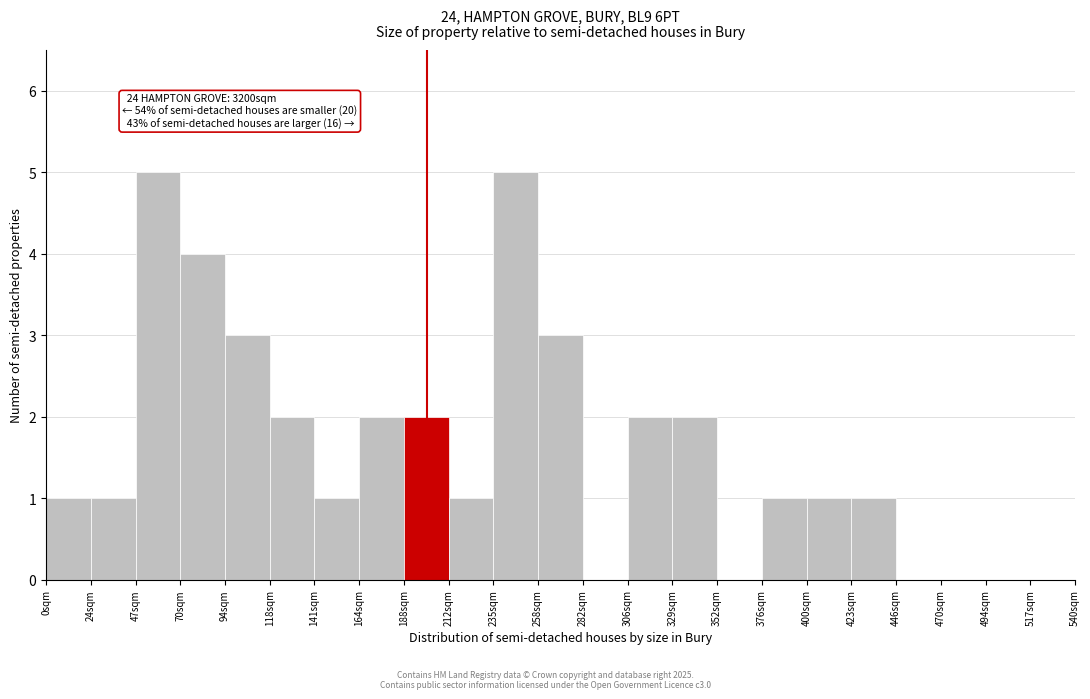

Reading left to right, transcribe all the data shown in this chart.

0sqm=1	24sqm=1	47sqm=5	70sqm=4	94sqm=3	118sqm=2	141sqm=1	164sqm=2	188sqm=2	212sqm=1	235sqm=5	258sqm=3	282sqm=0	306sqm=2	329sqm=2	352sqm=0	376sqm=1	400sqm=1	423sqm=1	446sqm=0	470sqm=0	494sqm=0	517sqm=0